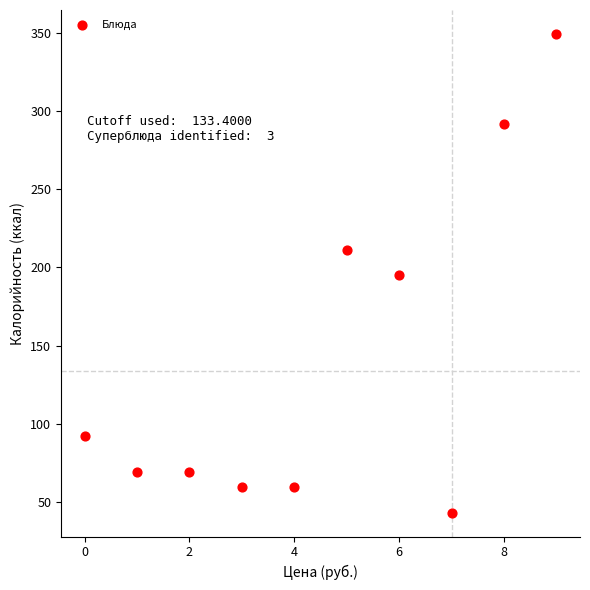

What is the range of Y values (max minus min)?

306.6